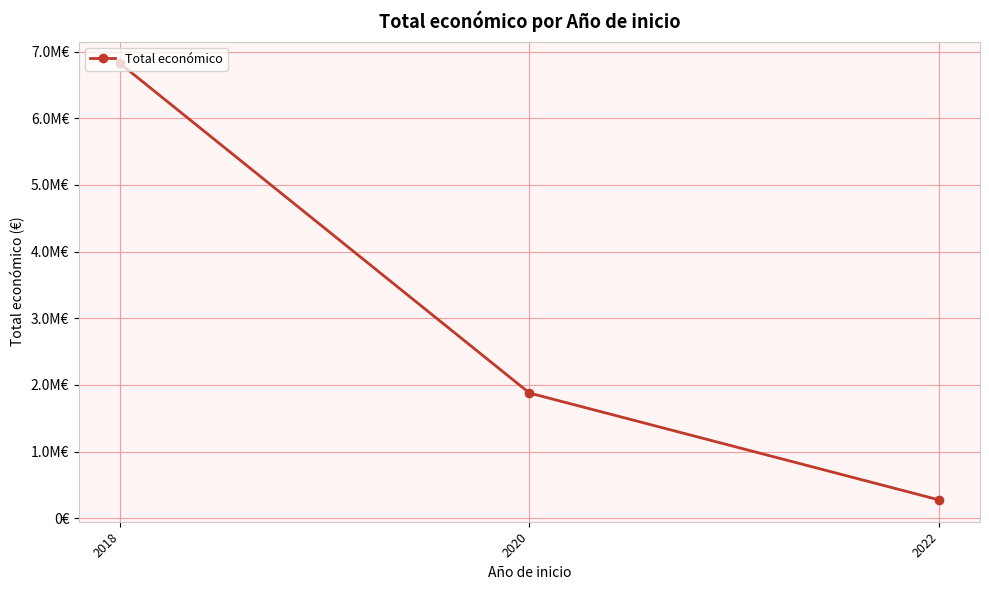

Where is the data nearest to the value 3548671?

2020